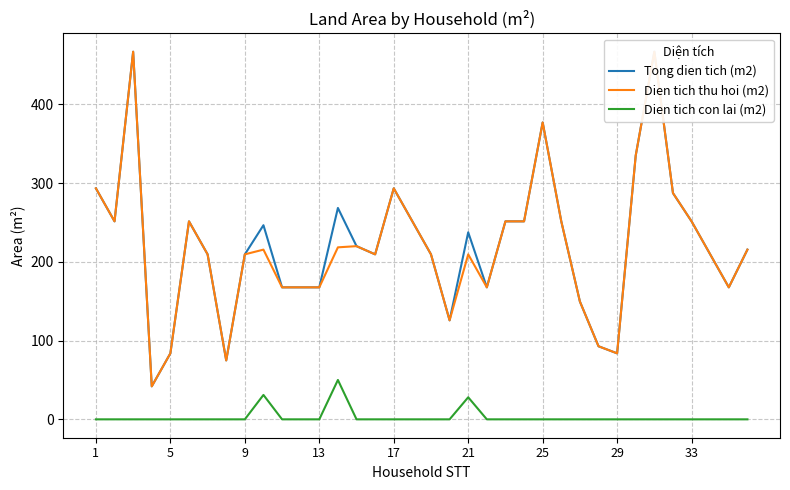

How many data points in Dien tich thu hoi (m2) are less than 215?

18